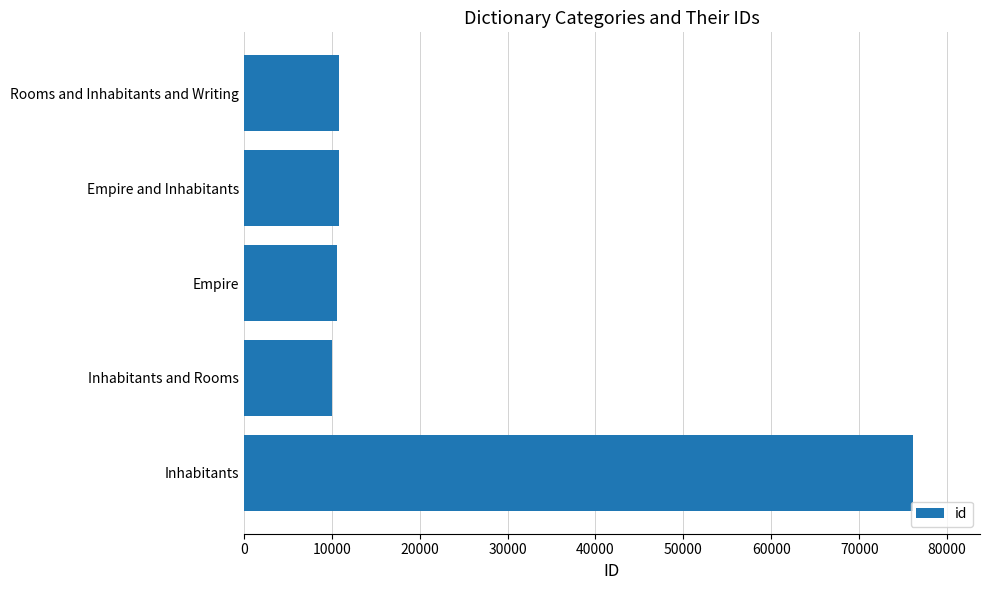

What is the minimum value shown in the chart?

10042